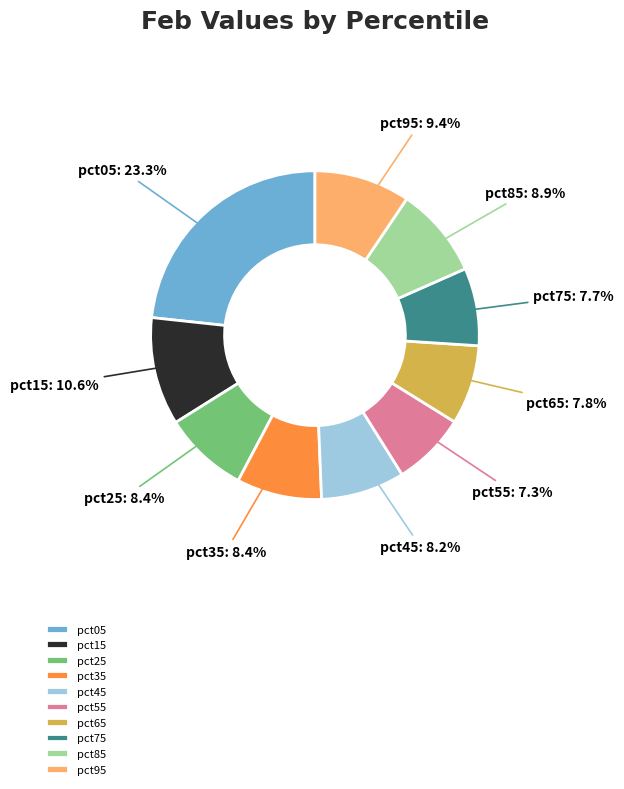

Between pct45 and pct55, which is larger?

pct45